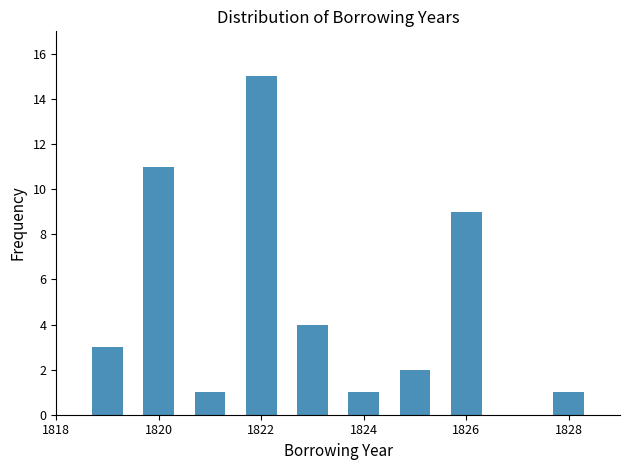

Reading left to right, transcribe this chart: for each bar, give the range it covers on the x-axis and its height. Neither the bar edges nor the heights are printed on the chart, so give them approximately, as read against the axes.

1818.5 to 1819.5: 3
1819.5 to 1820.5: 11
1820.5 to 1821.5: 1
1821.5 to 1822.5: 15
1822.5 to 1823.5: 4
1823.5 to 1824.5: 1
1824.5 to 1825.5: 2
1825.5 to 1826.5: 9
1826.5 to 1827.5: 0
1827.5 to 1828.5: 1